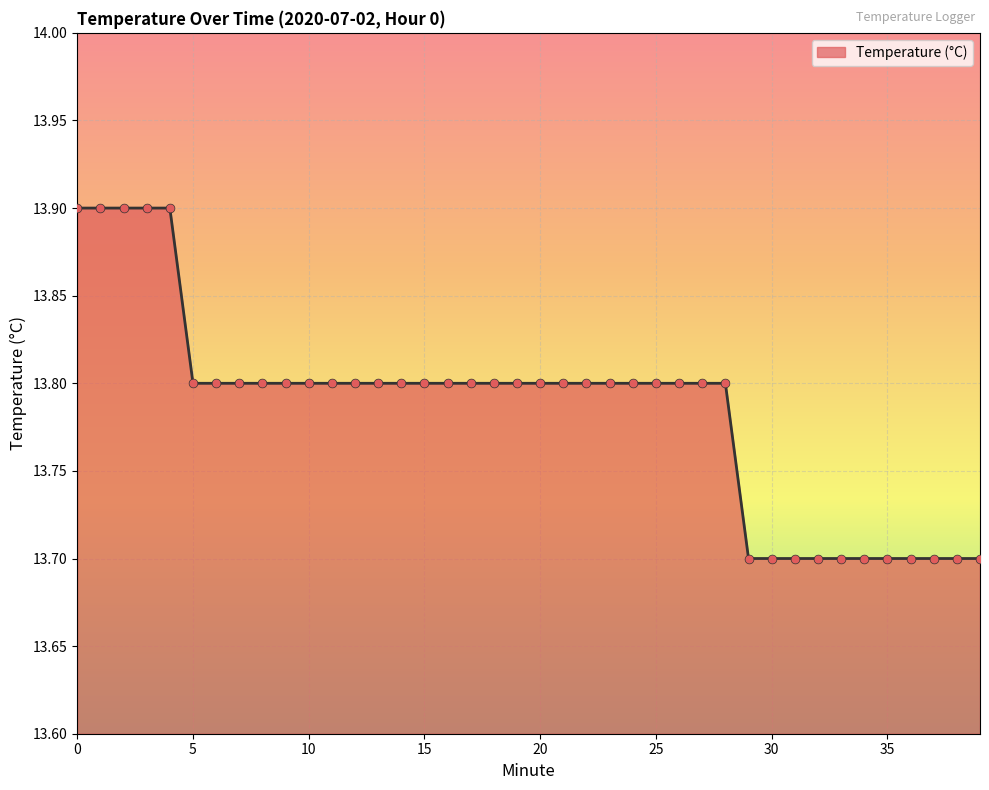

What is the smallest value displayed?

13.7